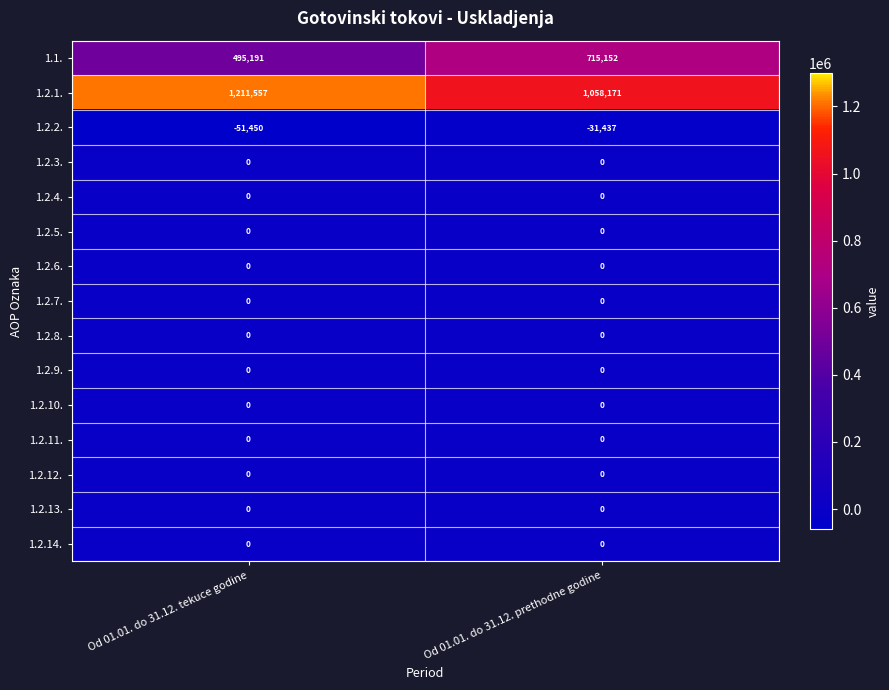

Which label corresponds to the smallest value in the chart?

Od 01.01. do 31.12. tekuce godine